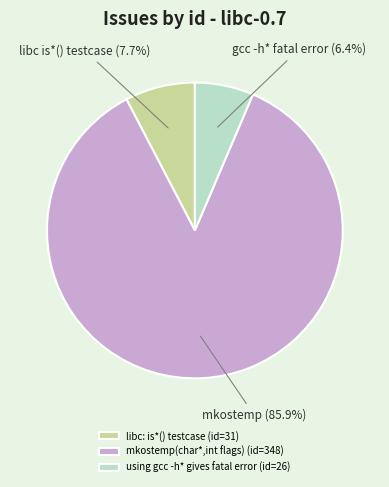

Between mkostemp(char*,int flags) (id=348) and libc: is*() testcase (id=31), which is larger?

mkostemp(char*,int flags) (id=348)